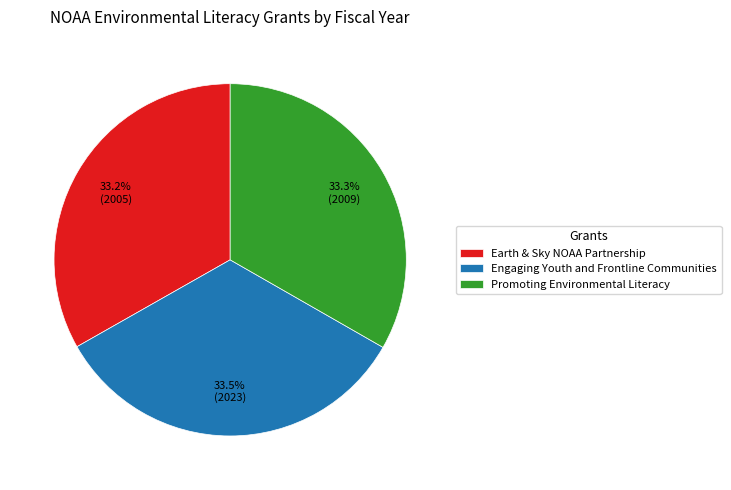

What percentage is NOT represented by Earth & Sky NOAA Partnership?

66.8%